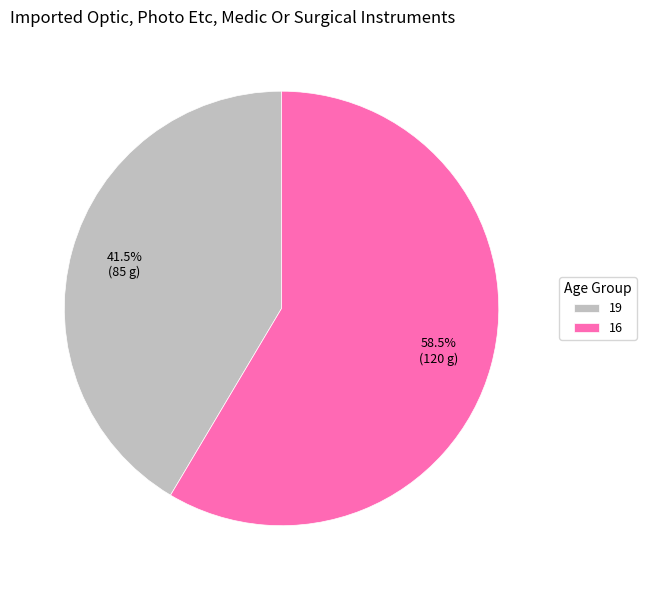

What is the majority slice?

16